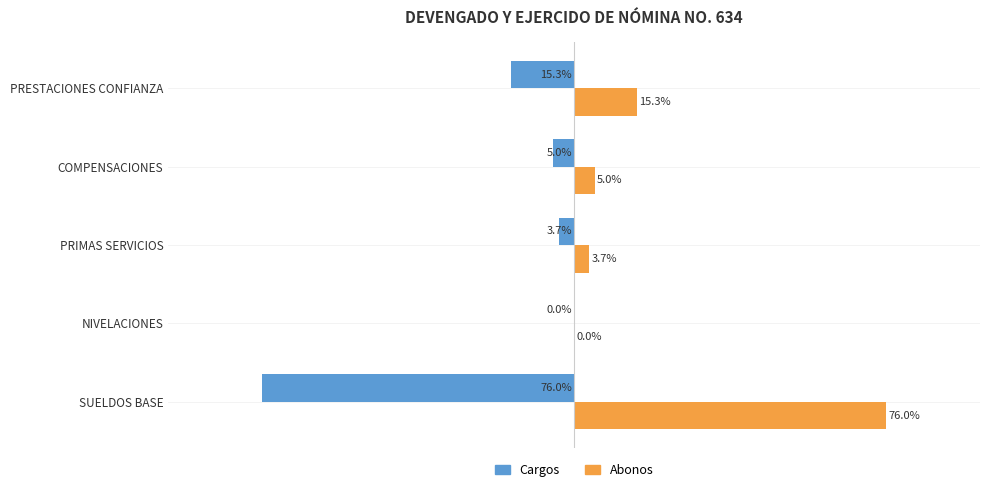

Which category has the highest value in the Cargos series?

NIVELACIONES